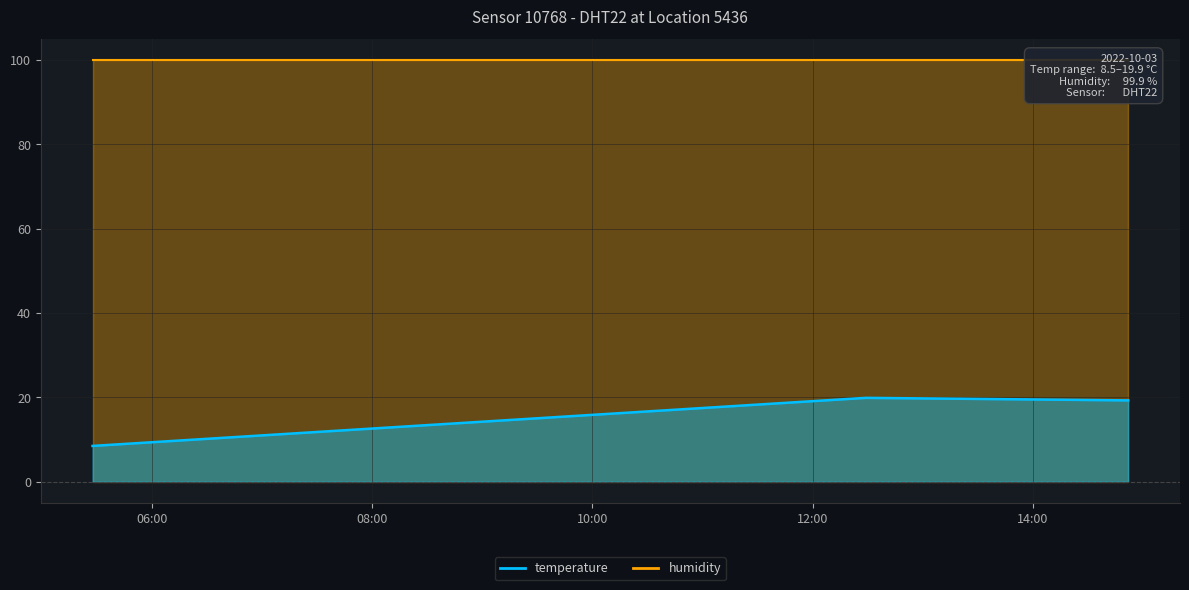

List the labels in order of value, largest first.

2022-10-03T12:29:09, 2022-10-03T14:52:05, 2022-10-03T05:27:33